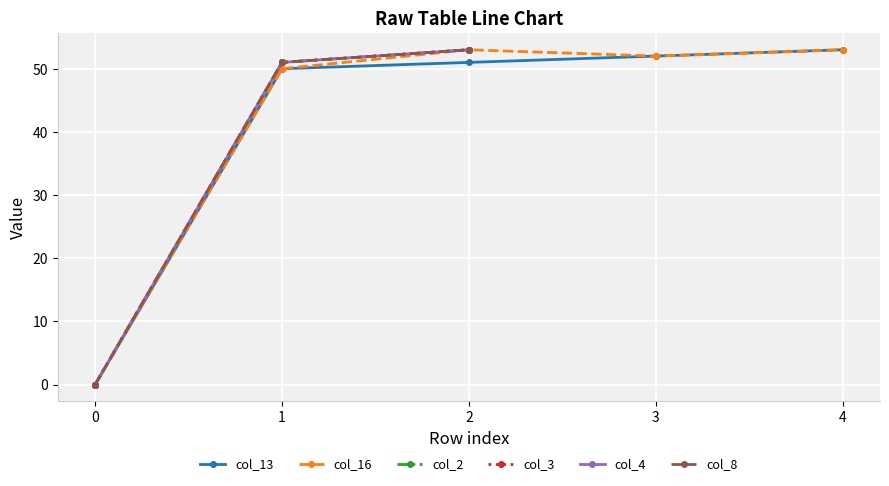

Is this an area chart (filled region under the line)?

No